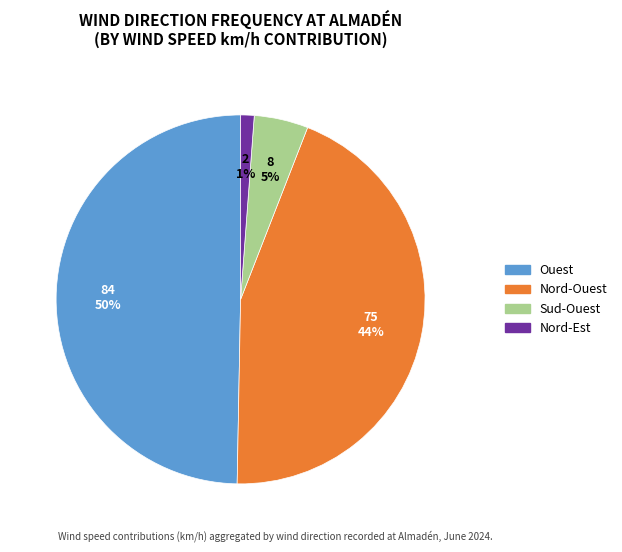

Is there any slice that represents more than half of the pie?

No